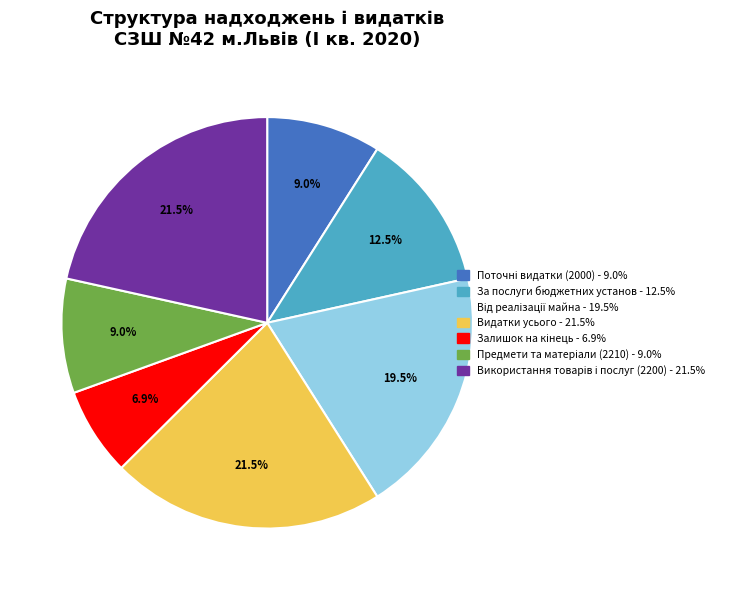

What portion of the pie excludes Видатки усього?

78.5%